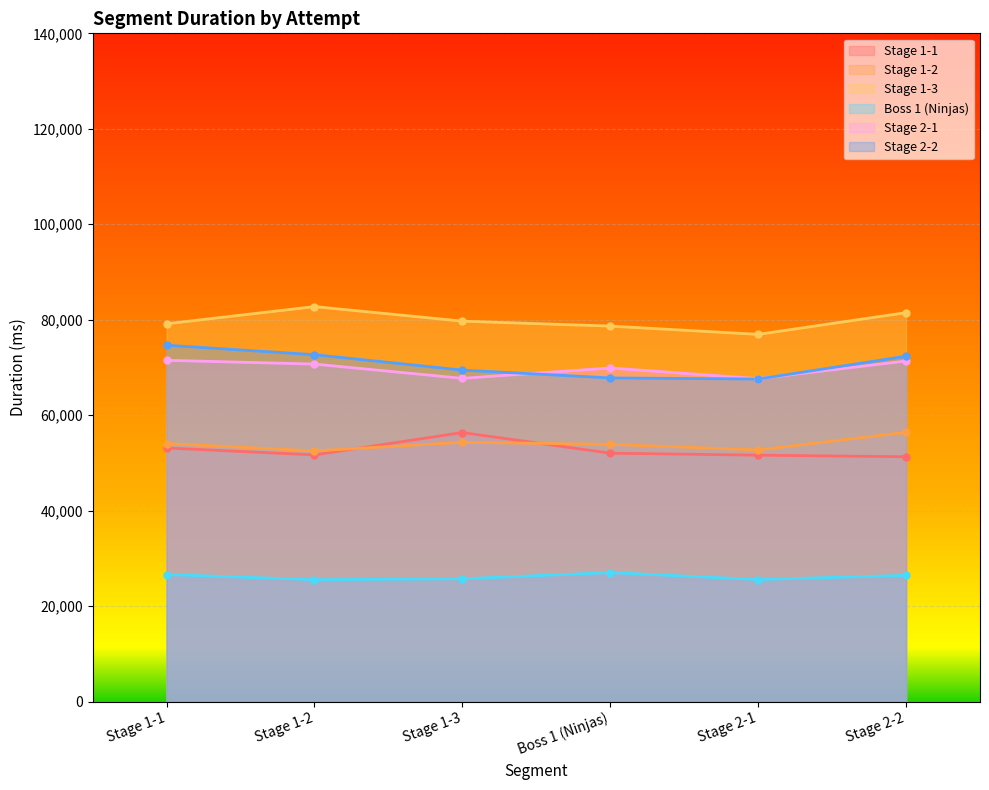

Rank the series at Stage 2-1 from lowest to highest value.

Boss 1 (Ninjas), Stage 1-1, Stage 1-2, Stage 2-2, Stage 2-1, Stage 1-3